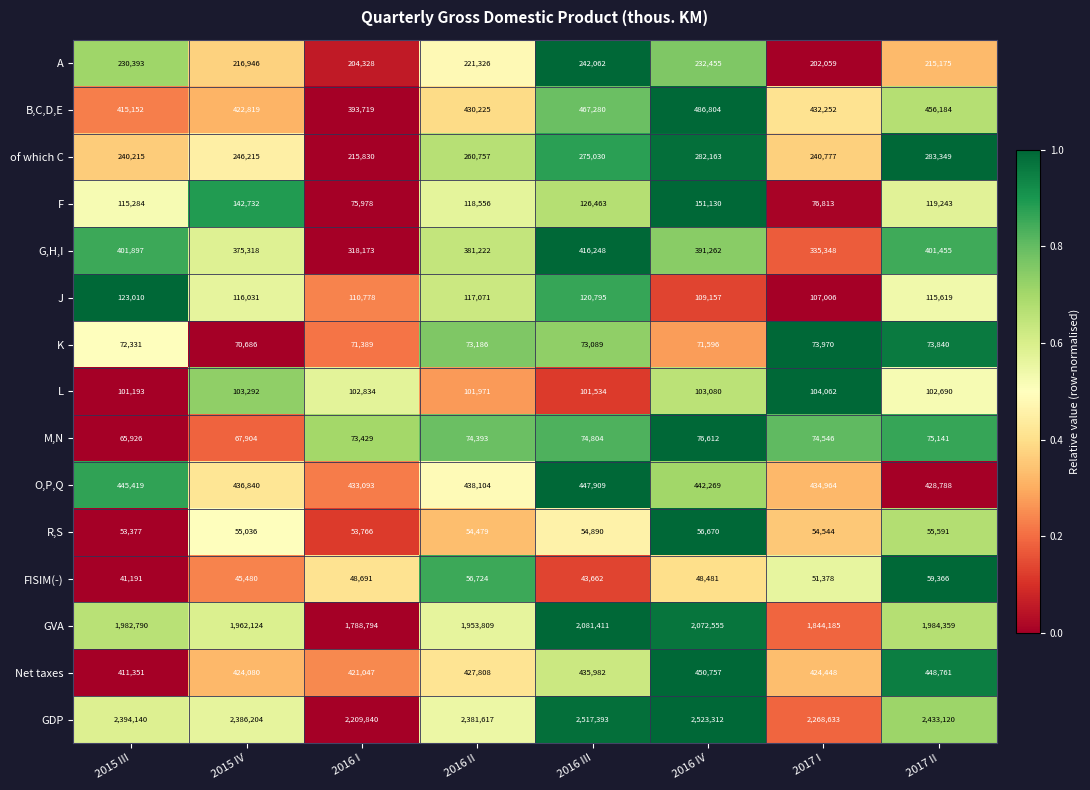

Count the number of data series in this chart.

15